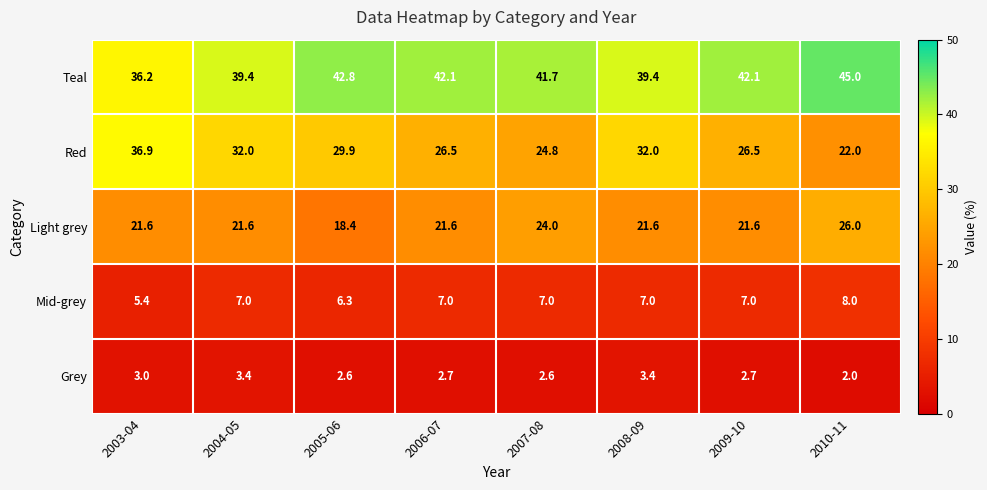

What is the minimum value for Light grey?

18.4